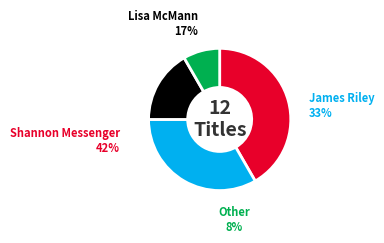

Is there a majority slice in this chart?

No